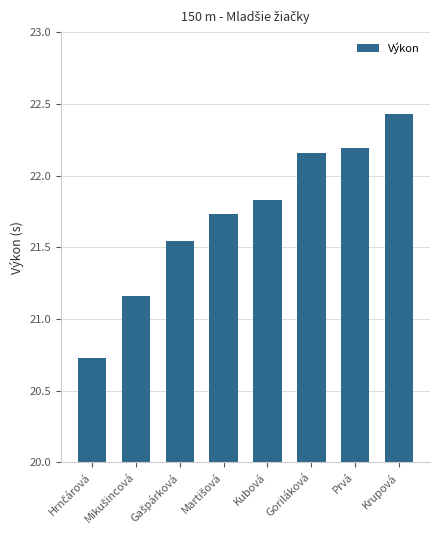

At which category does the chart reach its peak across all series?

Krupová